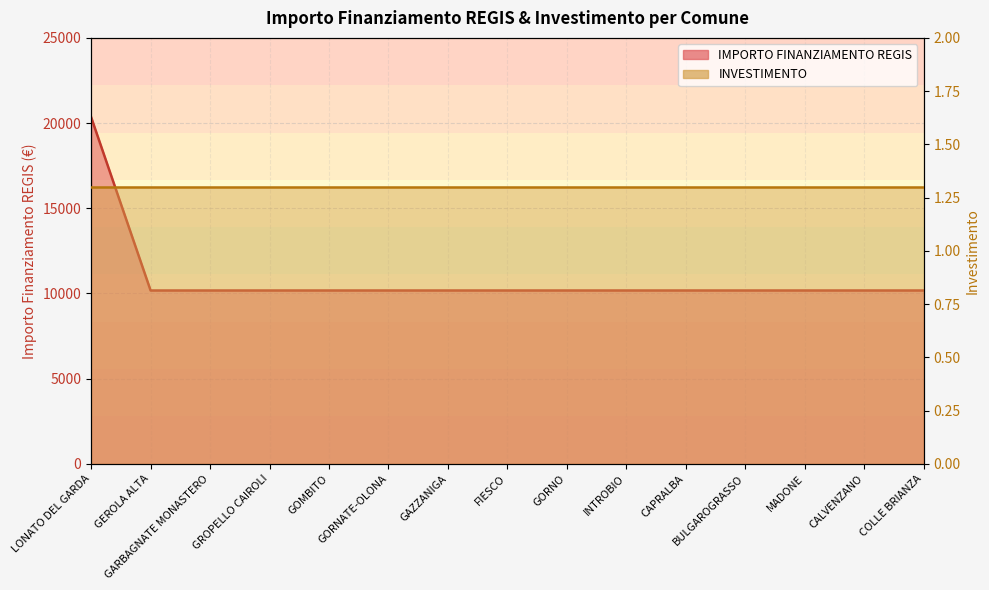

At which category does the chart reach its peak across all series?

LONATO DEL GARDA